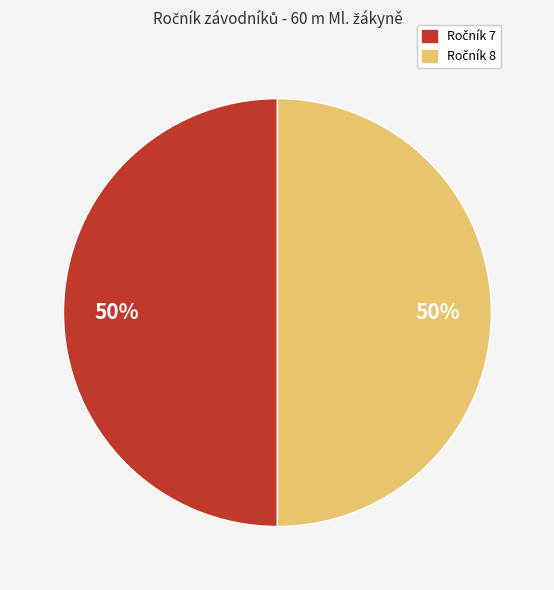

To the nearest percent, what is the average slice percentage?

50%